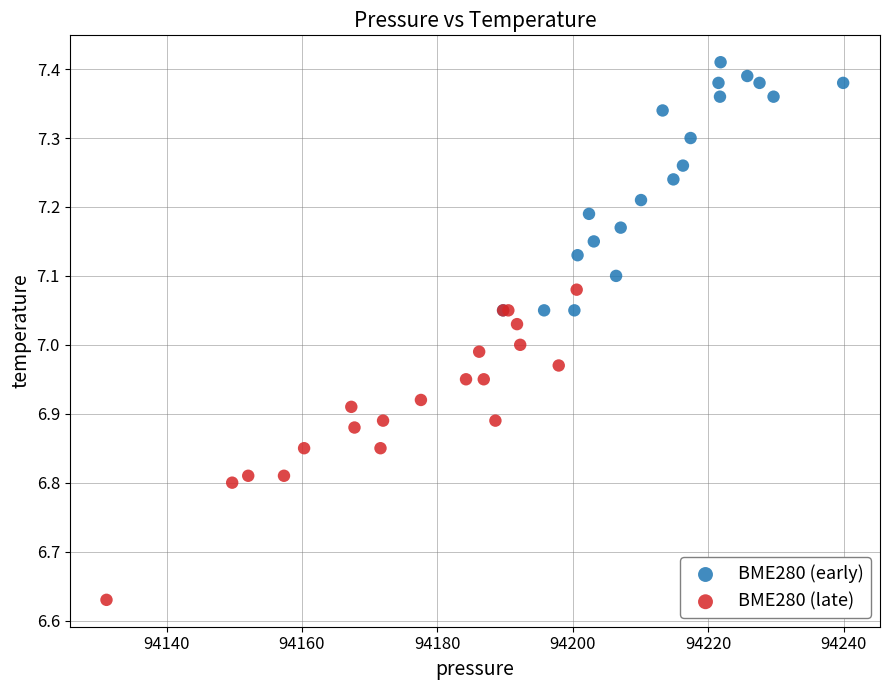

Which series has the largest Y range (max minus min)?

BME280 (late)